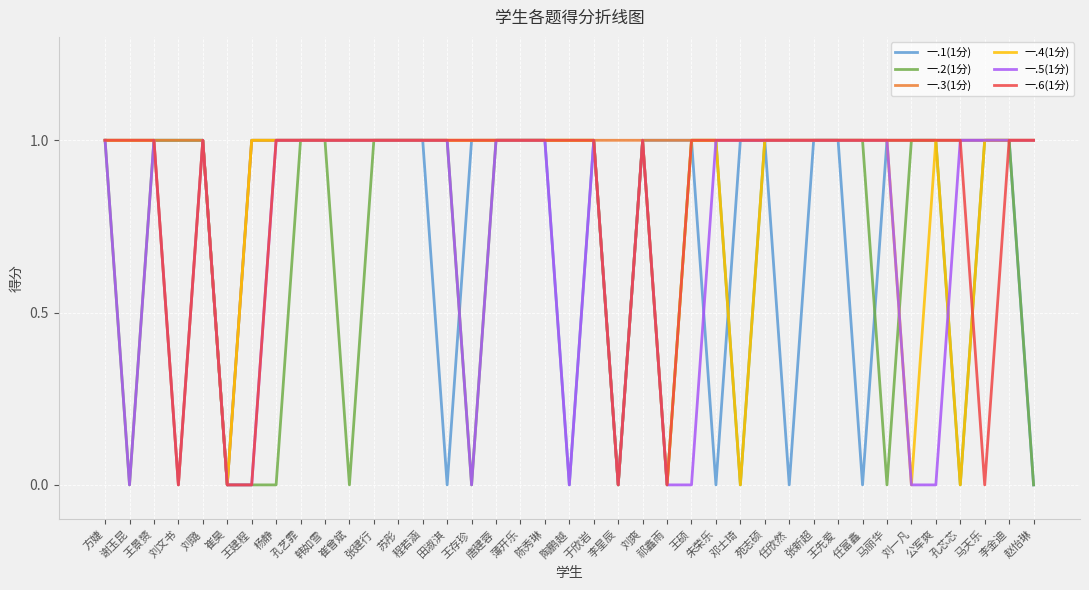

True or false: 一.4(1分) has a value of 1 at 唐建蓉.

True